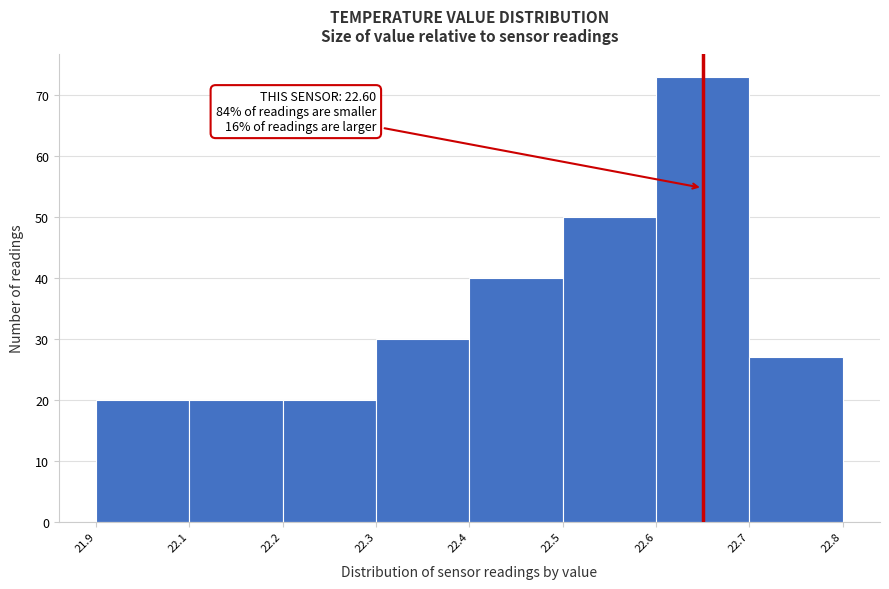

Reading left to right, extract all data points from this chart.

21.9=20	22.1=20	22.2=20	22.3=30	22.4=40	22.5=50	22.6=73	22.7=27